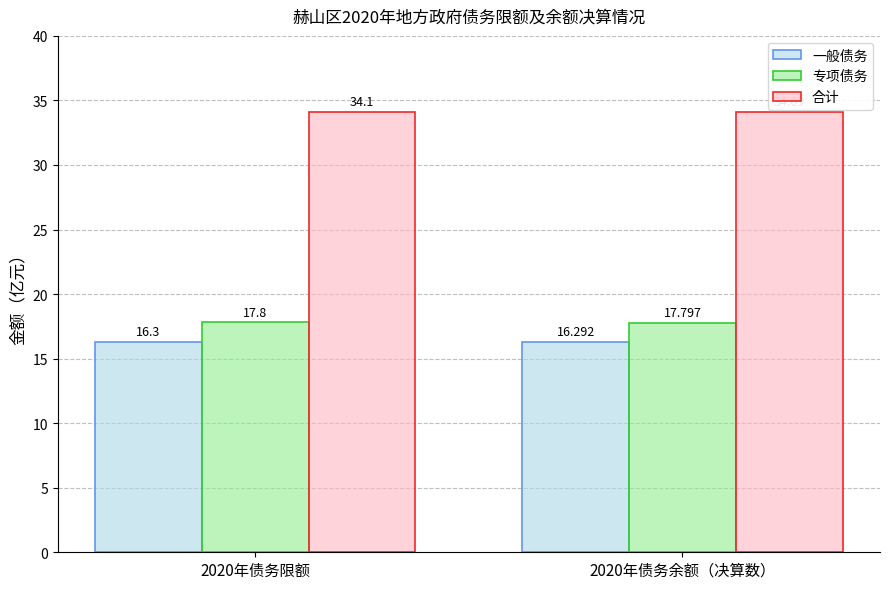

Which series has the widest spread of values?

合计